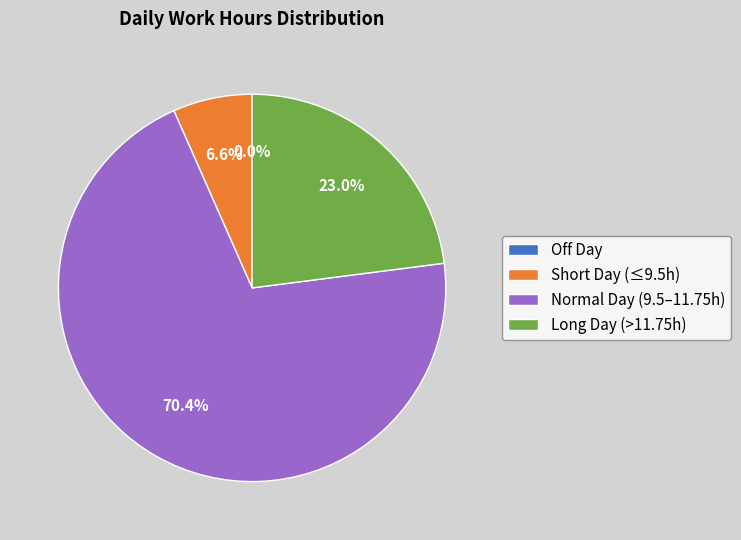

Is there any slice that represents more than half of the pie?

Yes